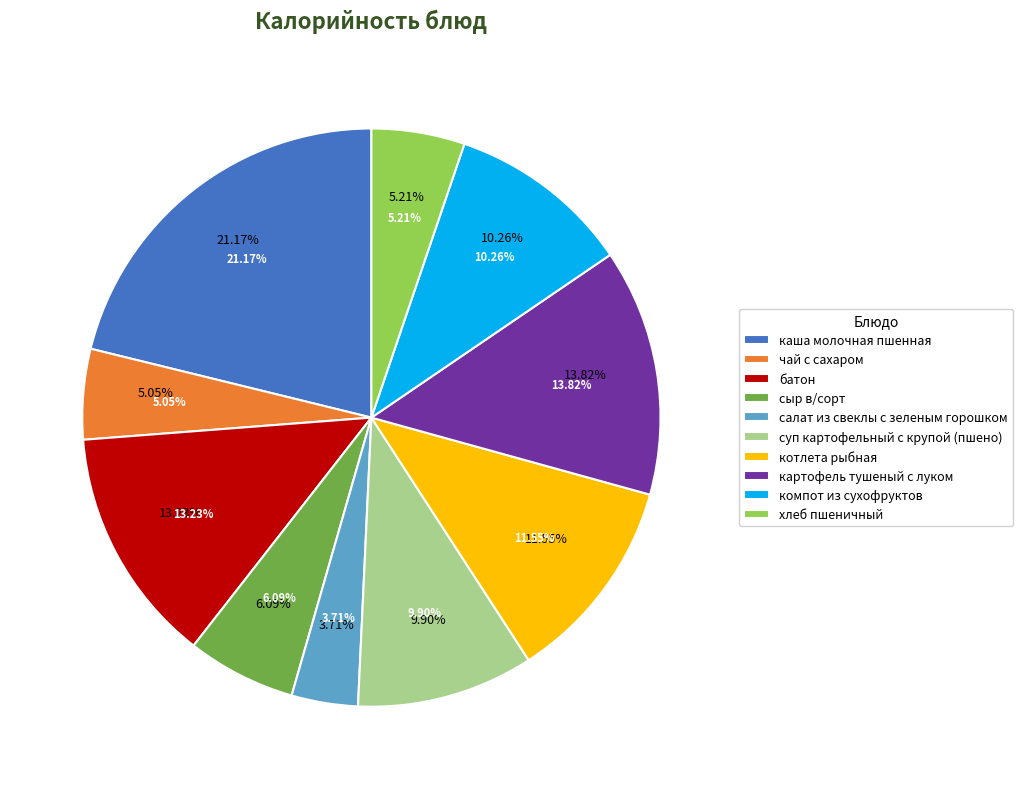

What is the smallest slice in the pie chart?

салат из свеклы с зеленым горошком